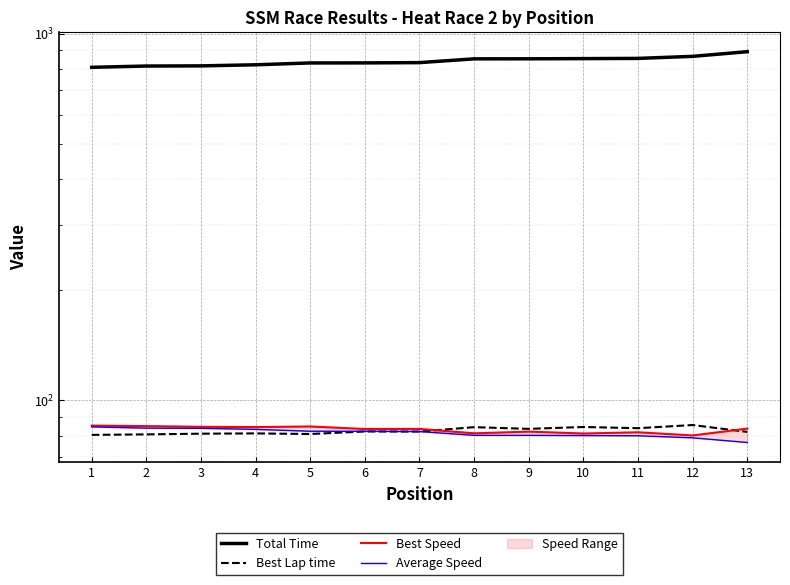

What is the value of the Average Speed point at the 12th from the left?

78.9